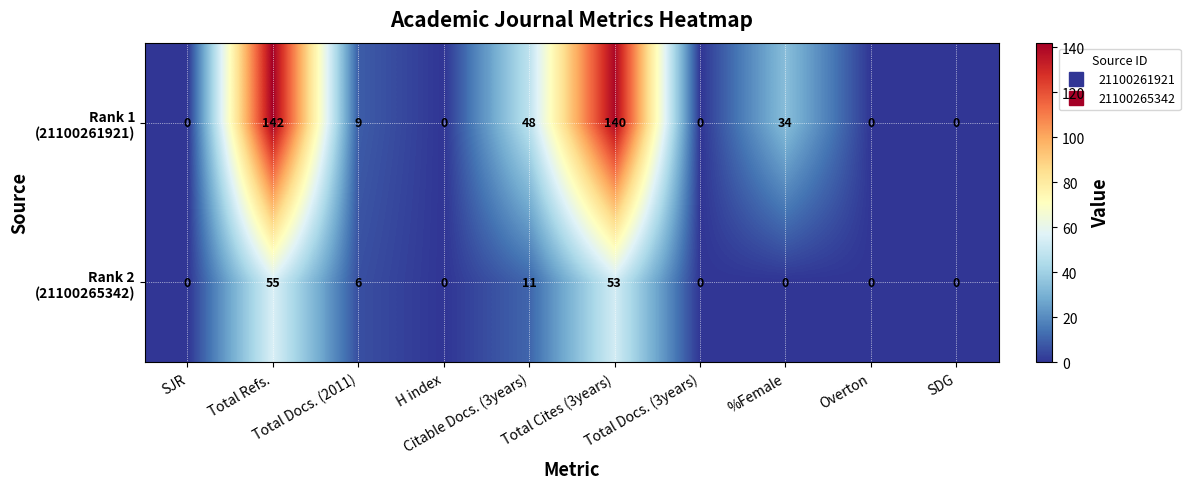

What is the greatest value displayed?

142